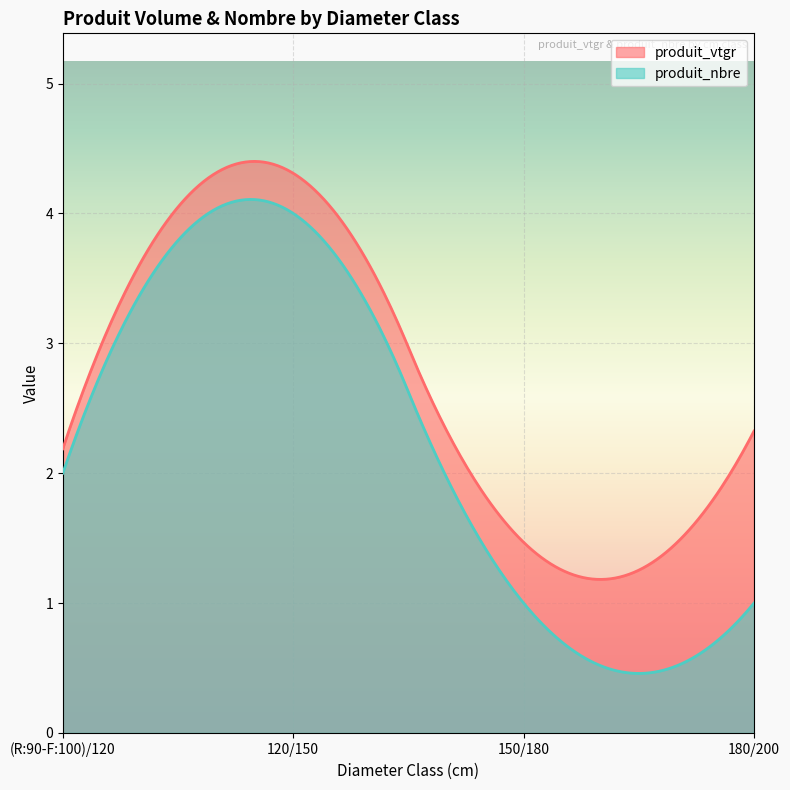

Is it true that produit_nbre equals 2.7 at 120/150?

False